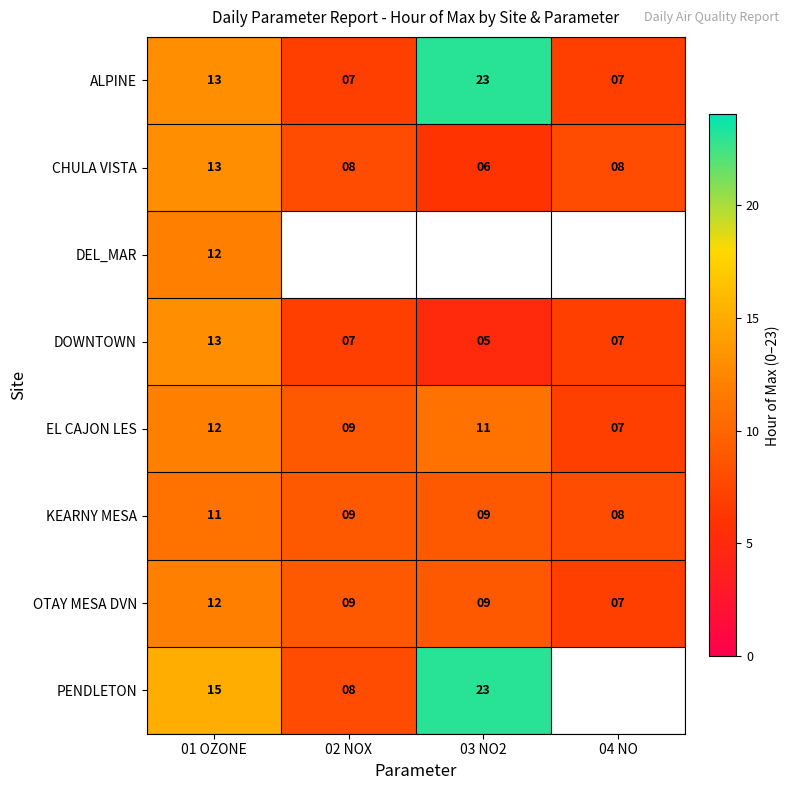

What is the difference between the maximum and minimum values in the OTAY MESA DVN series?

5